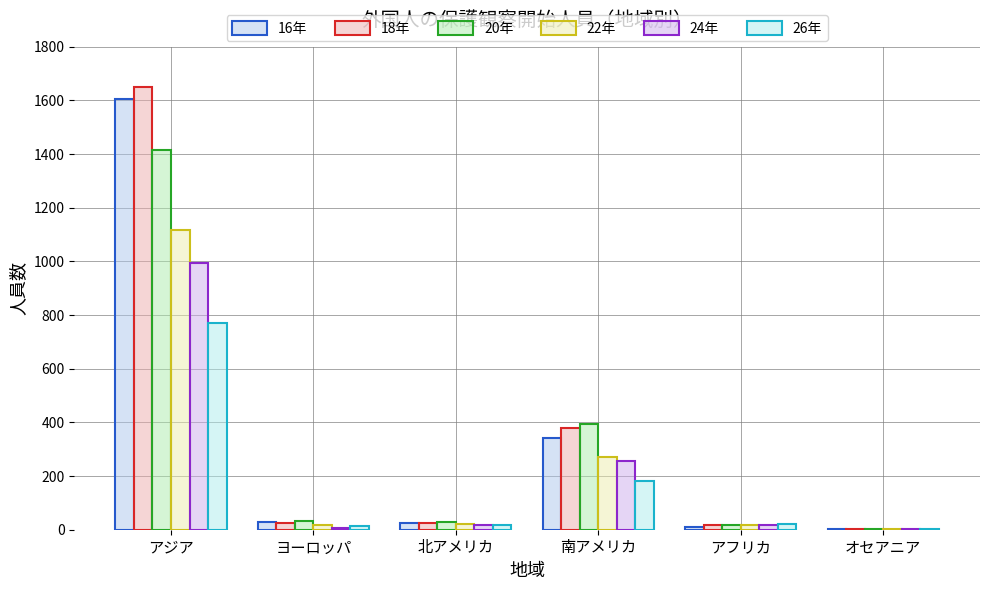

What is the average value of the 24年 series?

216